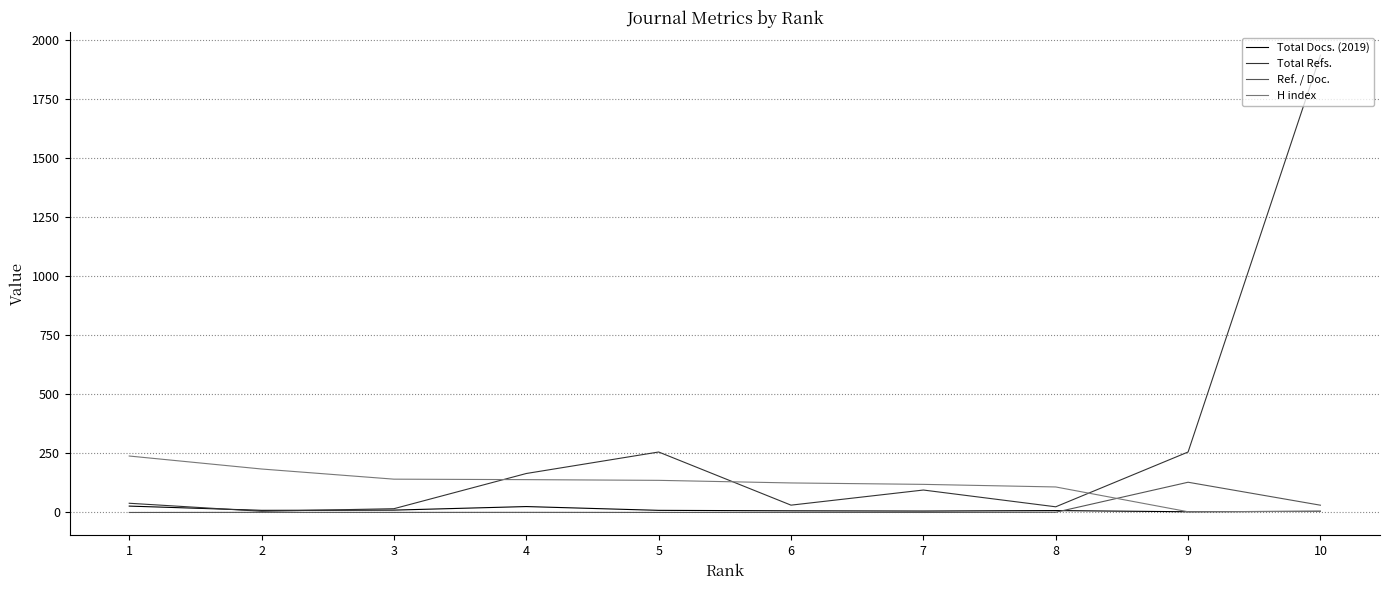

What is the difference between the maximum and minimum values in the H index series?

236.0